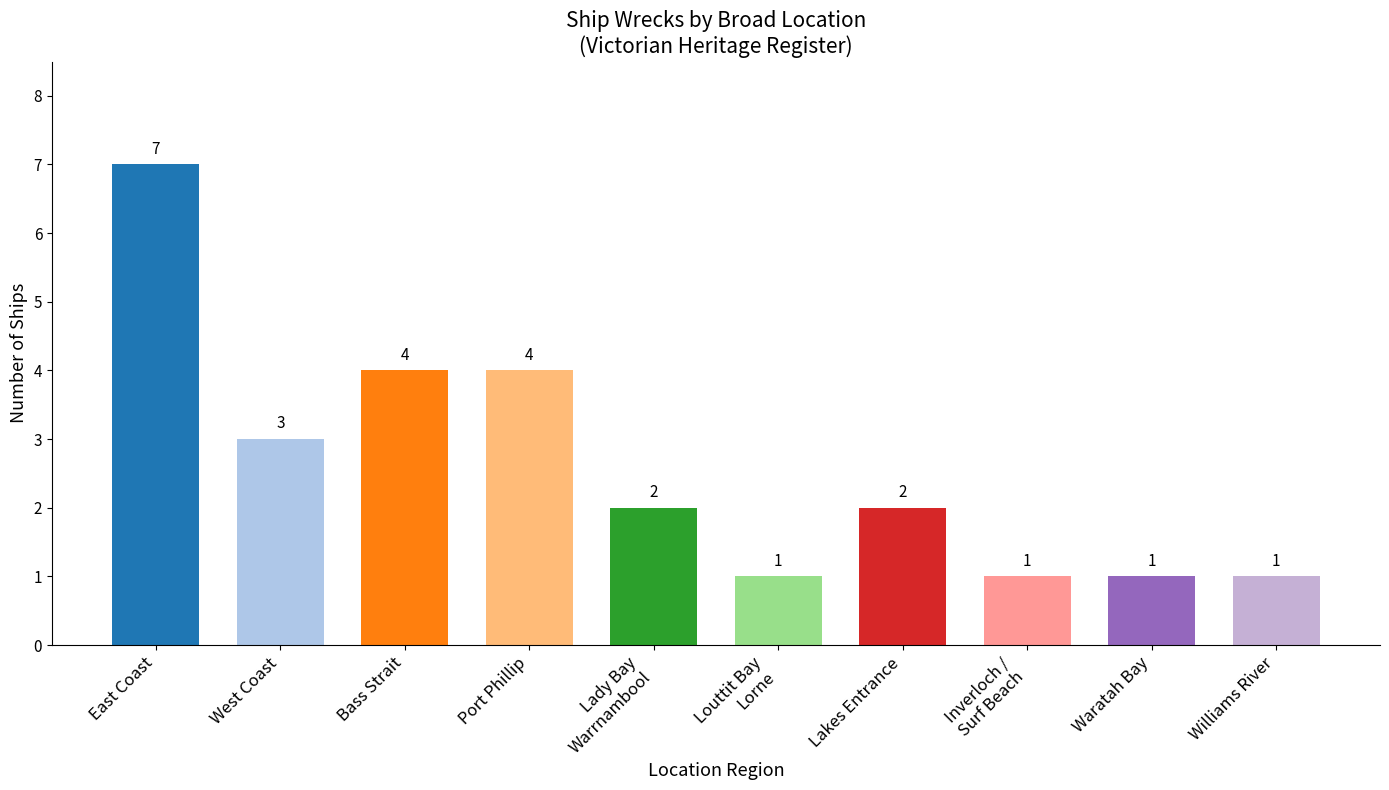

What is the change in value from East Coast to Bass Strait?

-3